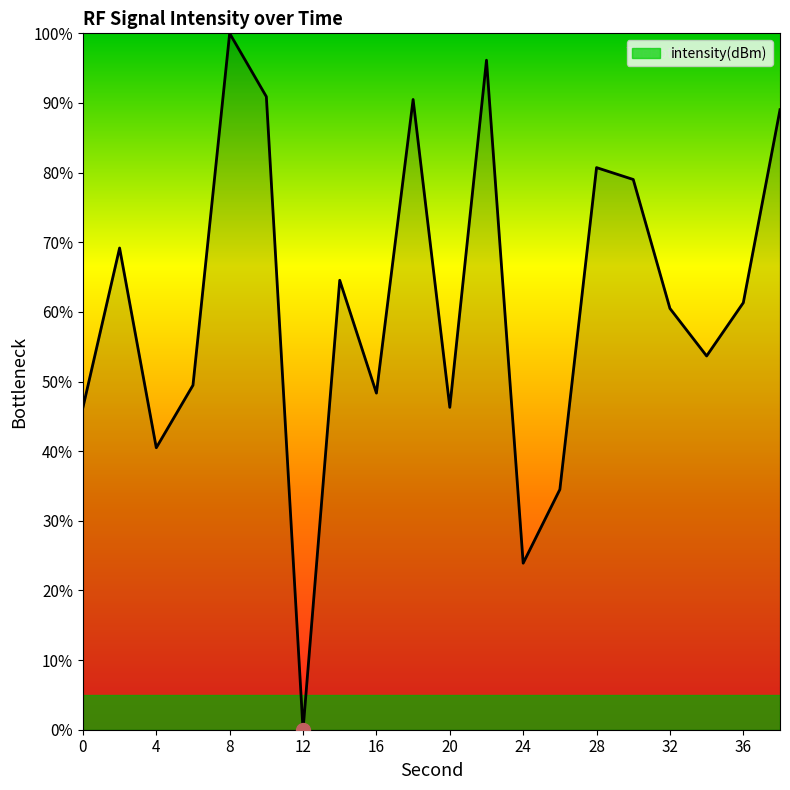

What is the maximum value shown in the chart?

100.0